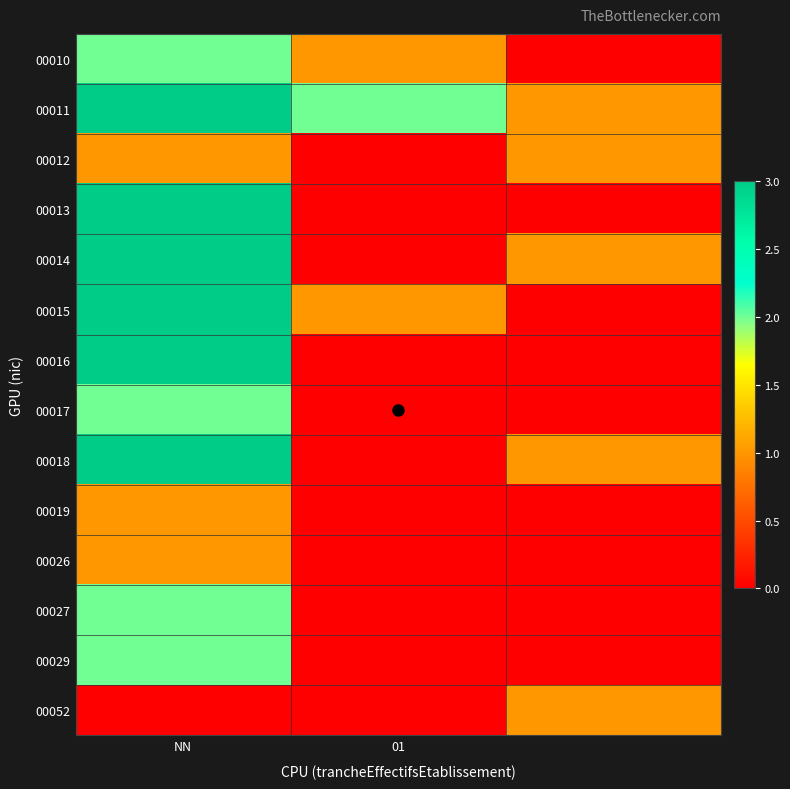

Reading left to right, list all the values displayed in this chart.

00010: 2	1	0
00011: 3	2	1
00012: 1	0	1
00013: 3	0	0
00014: 3	0	1
00015: 3	1	0
00016: 3	0	0
00017: 2	0	0
00018: 3	0	1
00019: 1	0	0
00026: 1	0	0
00027: 2	0	0
00029: 2	0	0
00052: 0	0	1